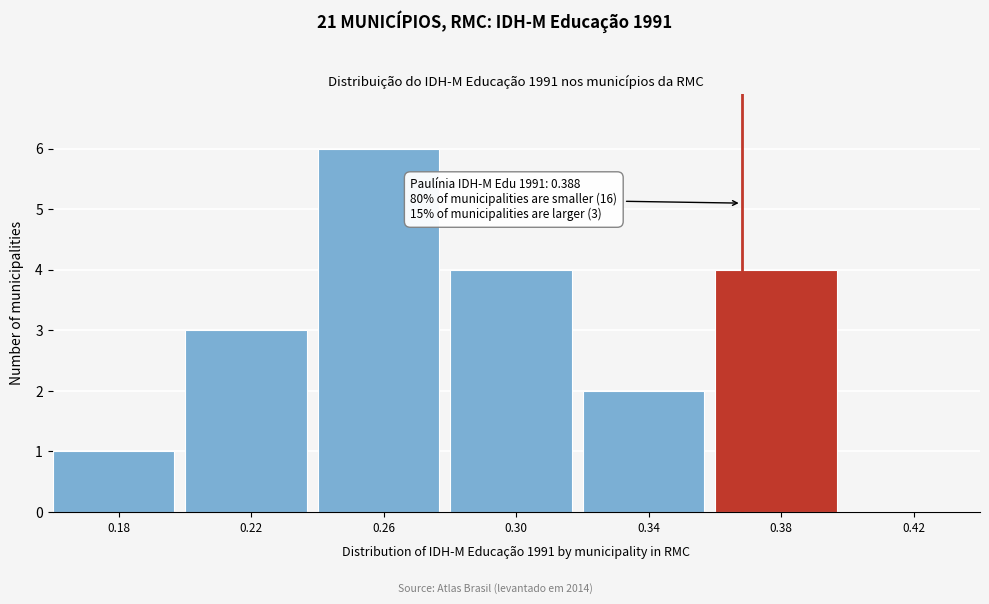

Reading left to right, what are all the values shown in this chart?

0.18=1	0.22=3	0.26=6	0.30=4	0.34=2	0.38=4	0.42=0